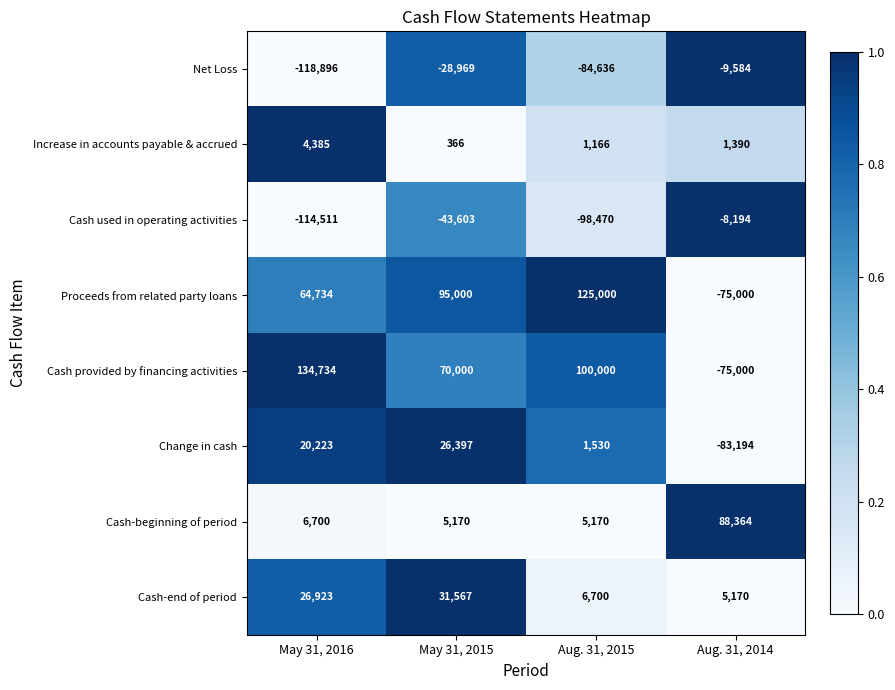

What is the total value across all series at Aug. 31, 2015?

56460